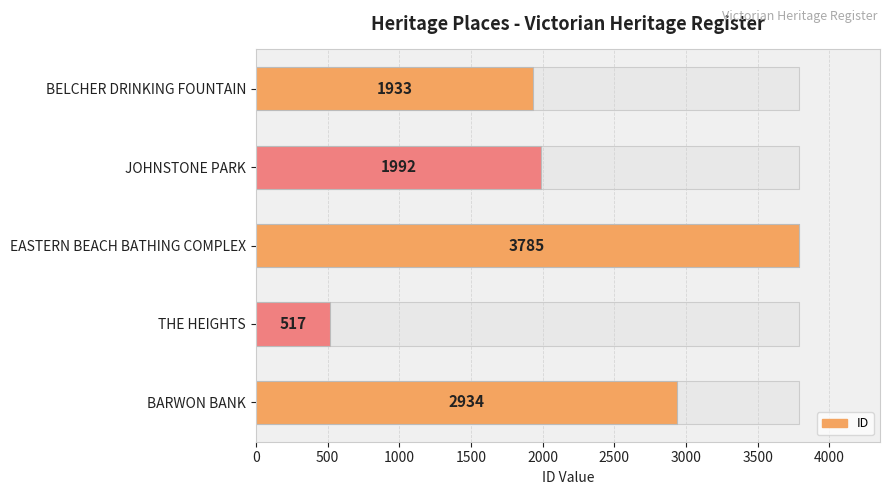

How many bars are there in total?

5